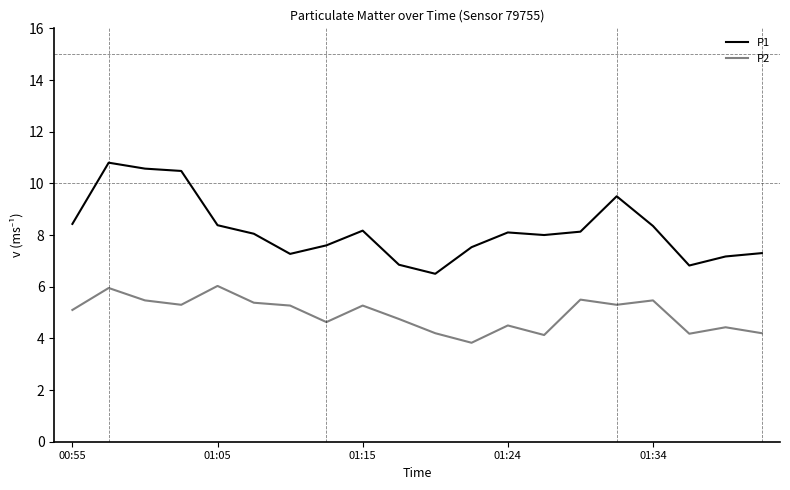

What is the highest value of the P1 series?

10.8